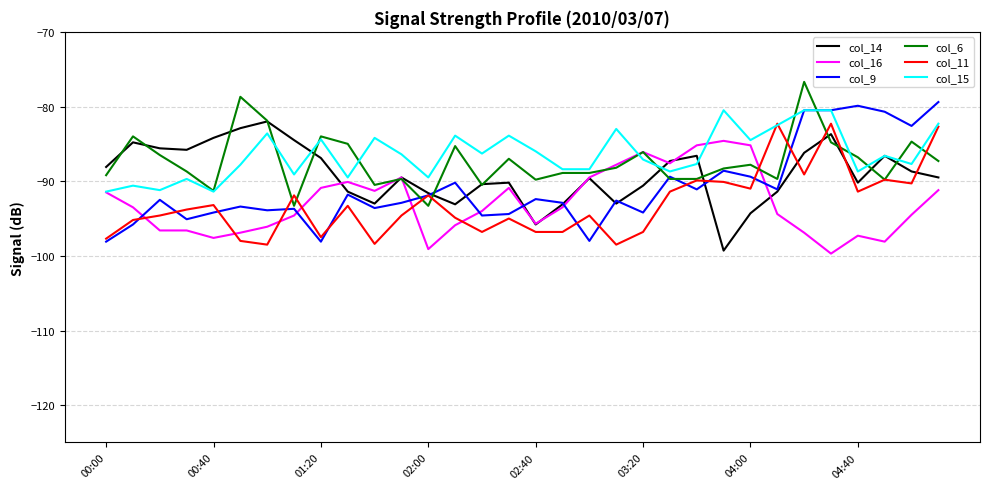

What is the difference between the second highest and second lowest values in the col_16 series?

13.9